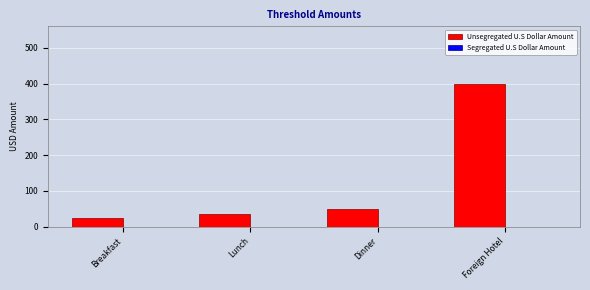

What is the approximate value at Foreign Hotel, to the nearest 10?

400